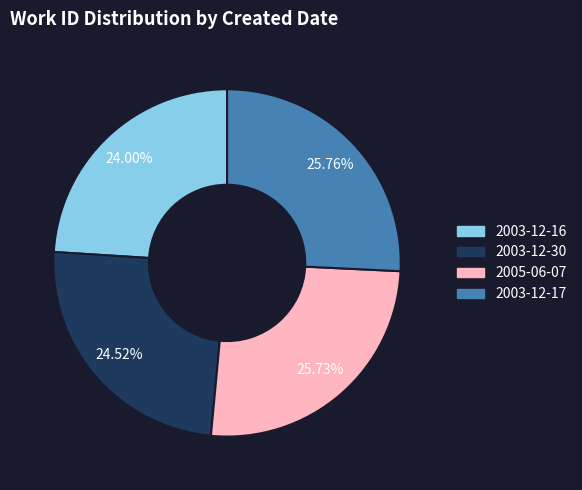

Combined, what portion of the pie is 2003-12-30 and 2005-06-07?

50.2%